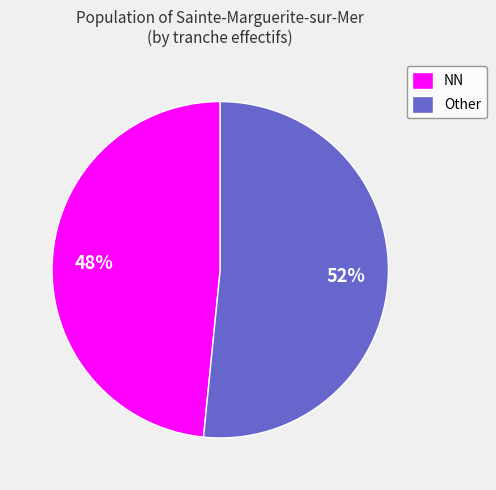

How many segments does this pie chart have?

2